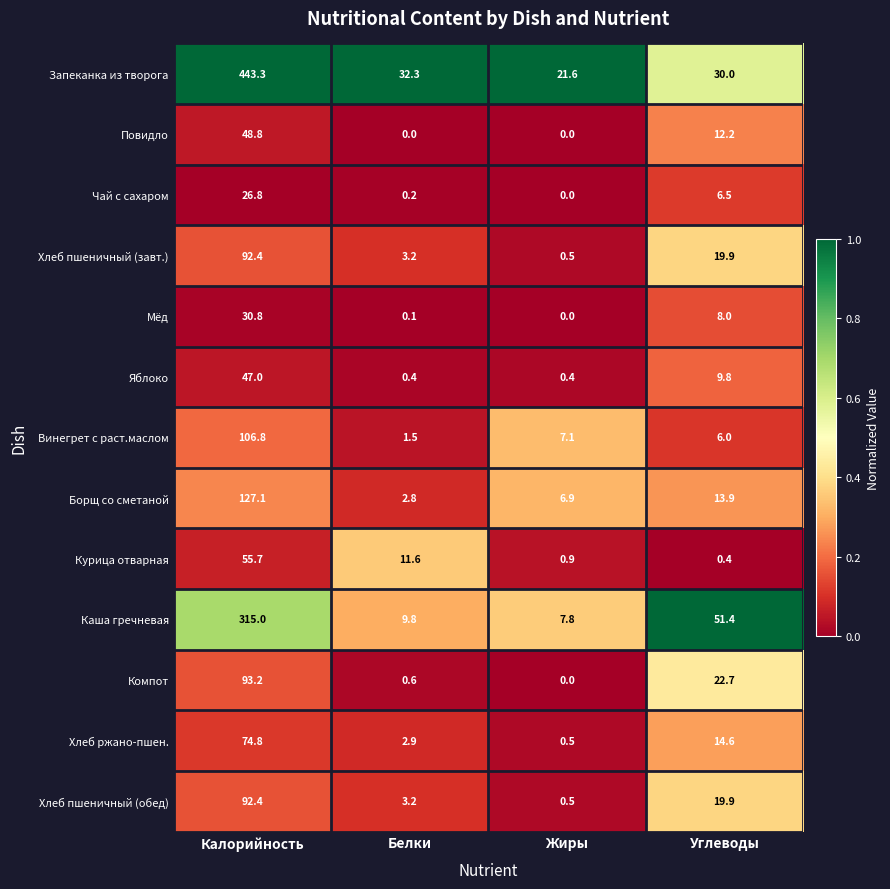

At how many categories does at least one series exceed 0?

4